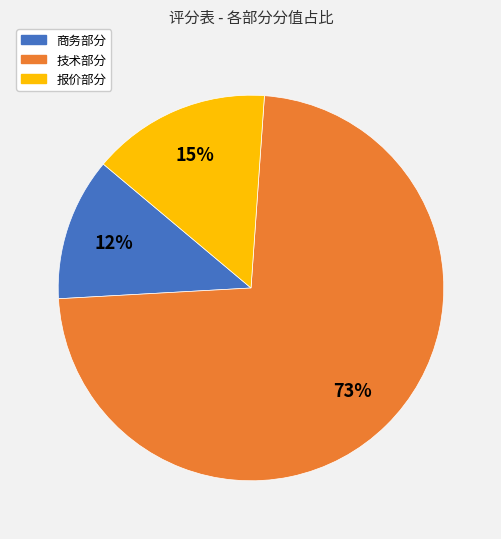

Rank the categories by value from highest to lowest.

技术部分, 报价部分, 商务部分